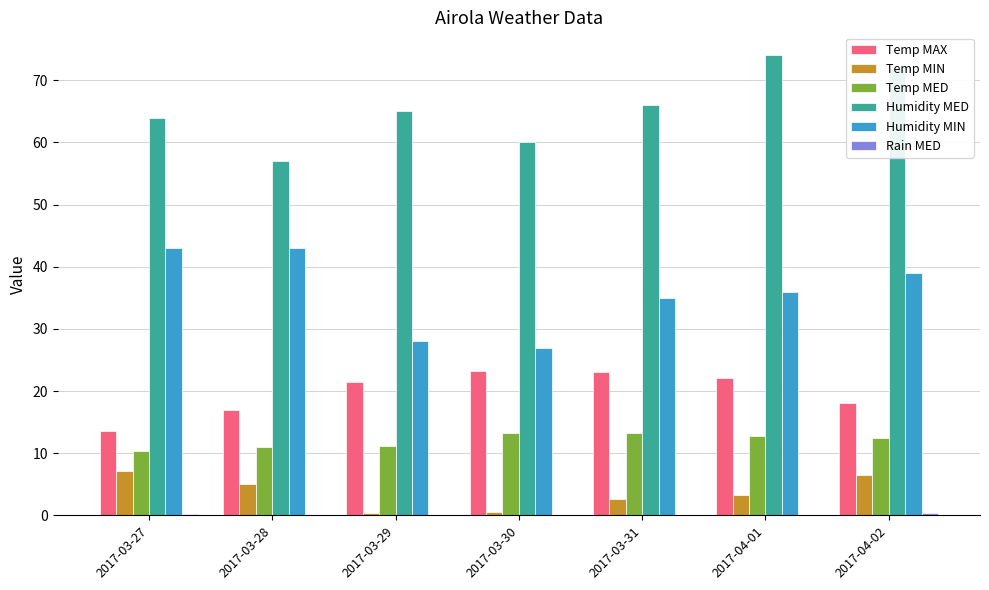

What is the highest value of the Temp MIN series?

7.2